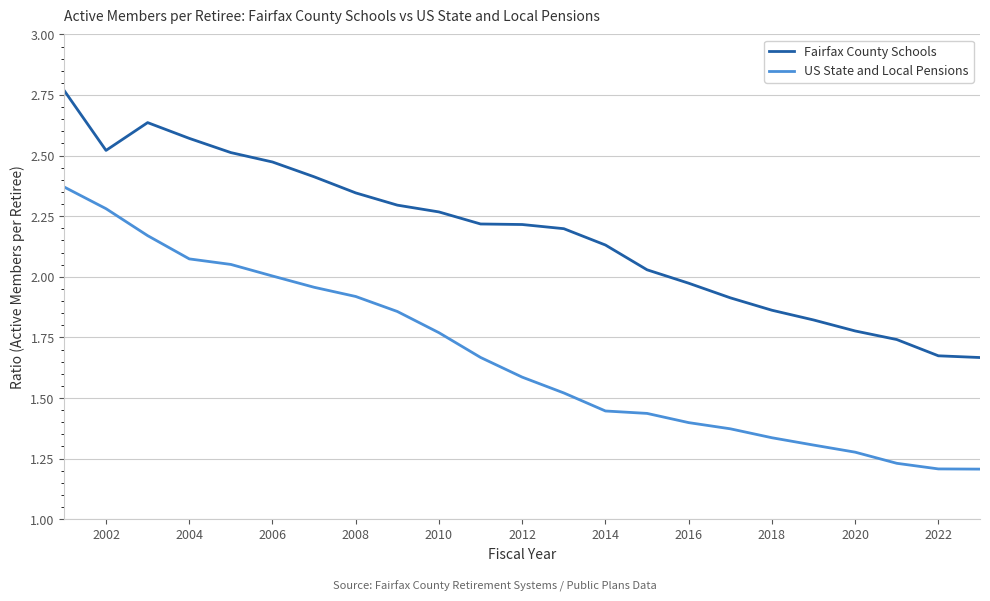

Which series has the largest total across all categories?

Fairfax County Schools